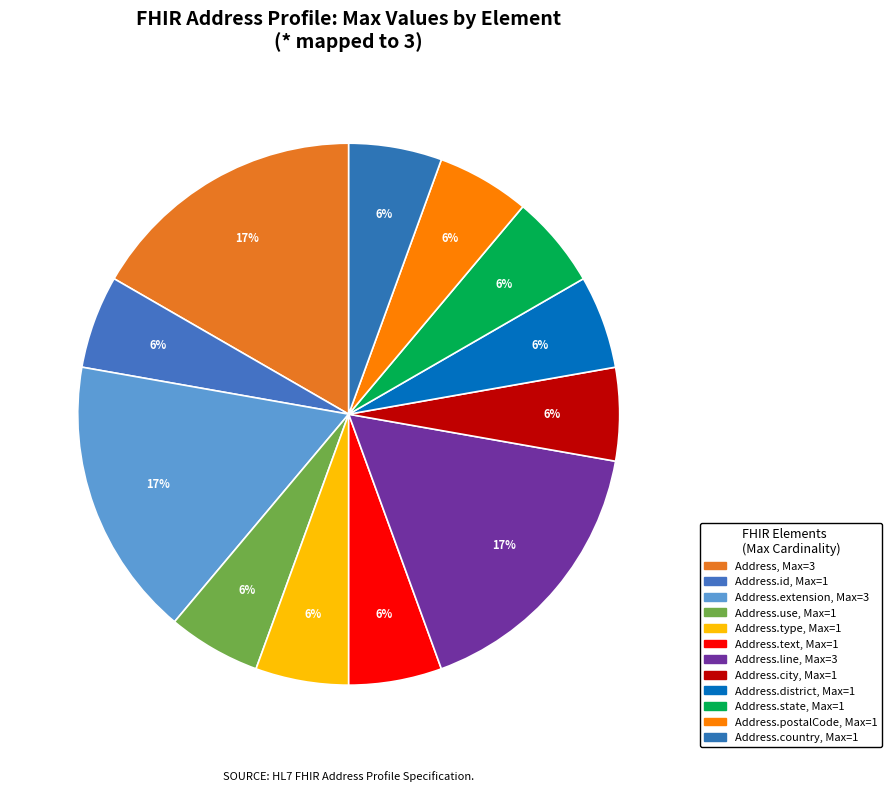

Count the number of slices in the pie.

12